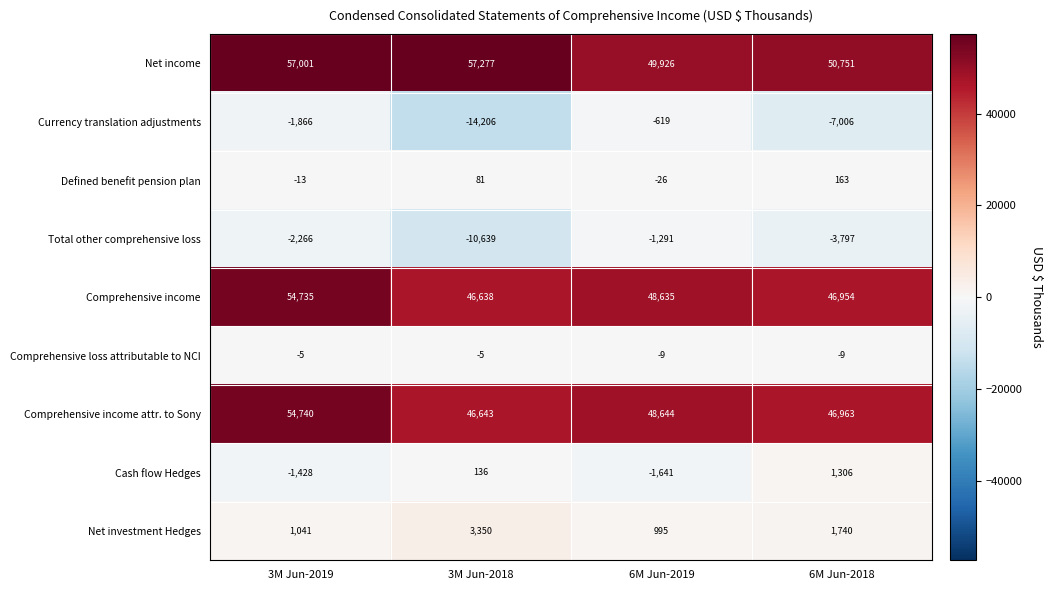

Rank the series at 3M Jun-2018 from lowest to highest value.

Currency translation adjustments, Total other comprehensive loss, Comprehensive loss attributable to NCI, Defined benefit pension plan, Cash flow Hedges, Net investment Hedges, Comprehensive income, Comprehensive income attr. to Sony, Net income